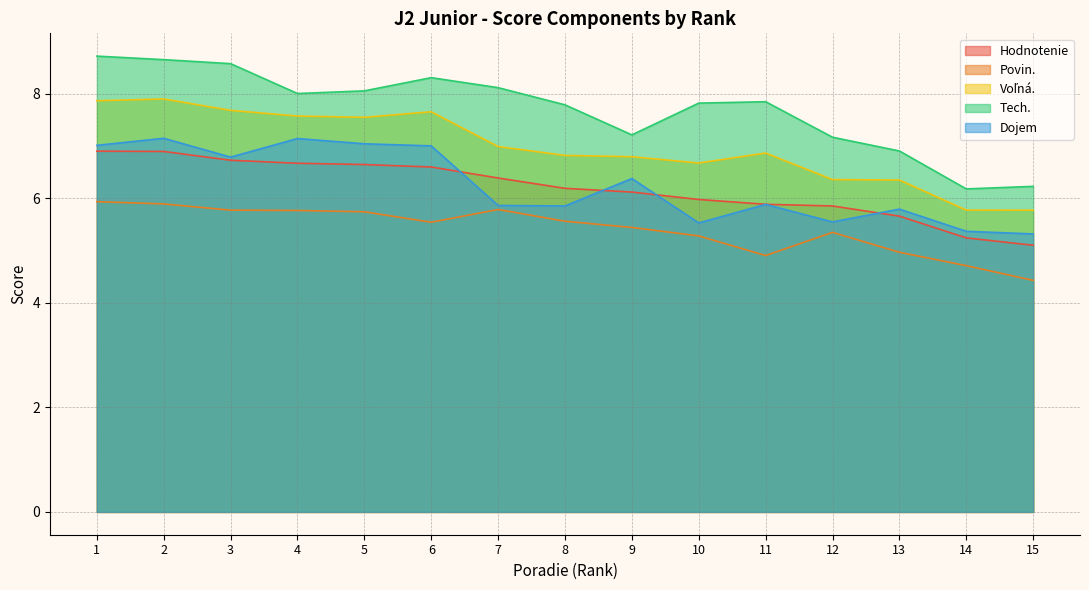

Is it true that Povin. equals 8.3 at 13?

False